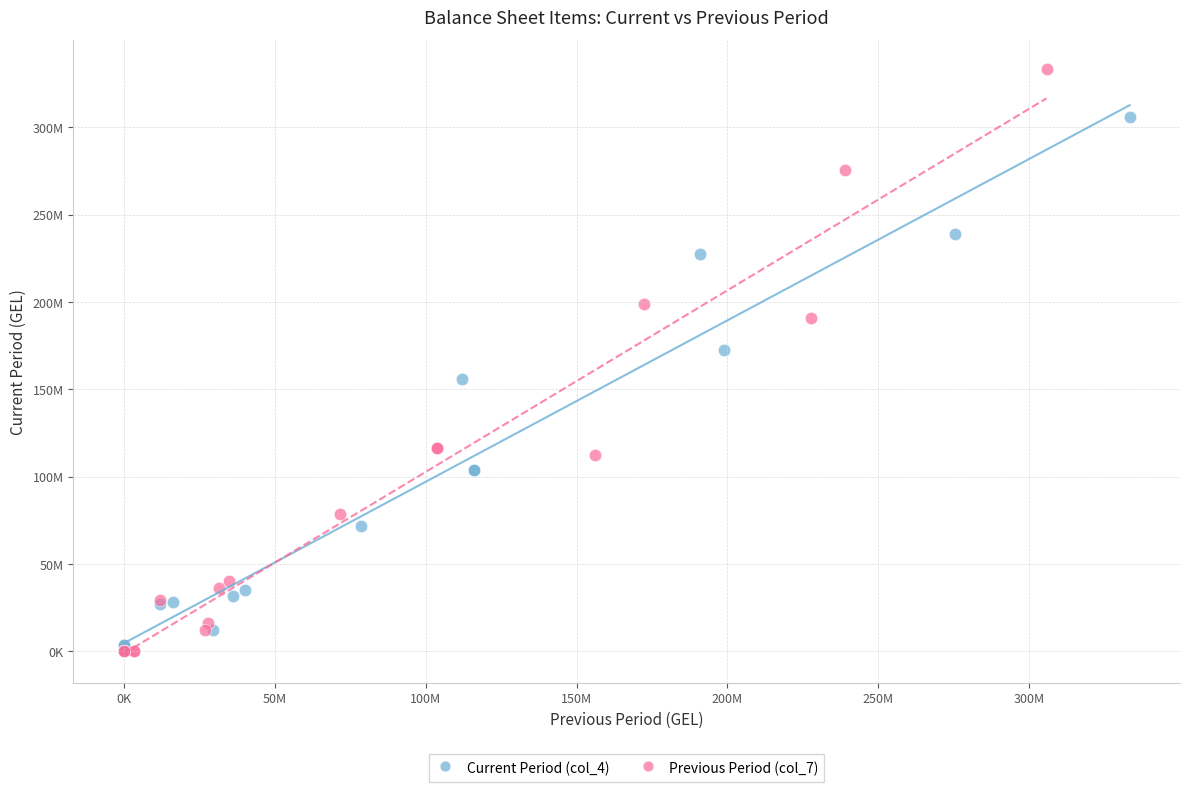

What are all the series names shown in the legend?

Current Period (col_4), Previous Period (col_7)